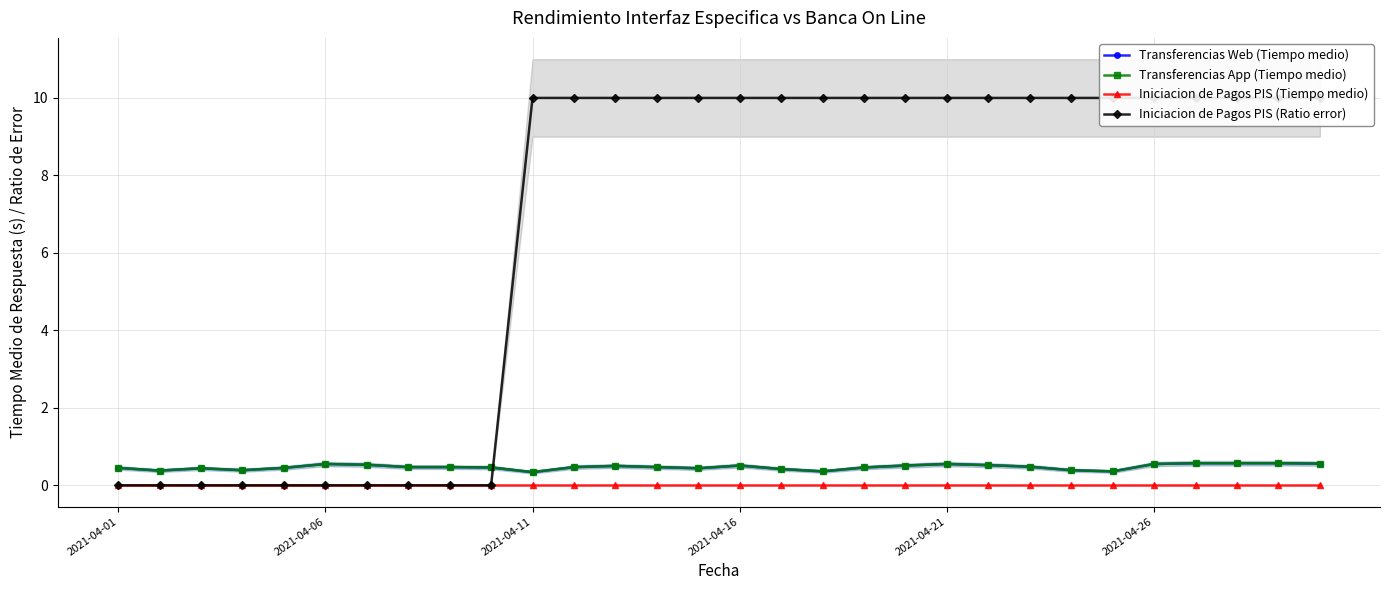

True or false: Transferencias App (Tiempo medio) has more than 2 points higher than both neighbors.

True